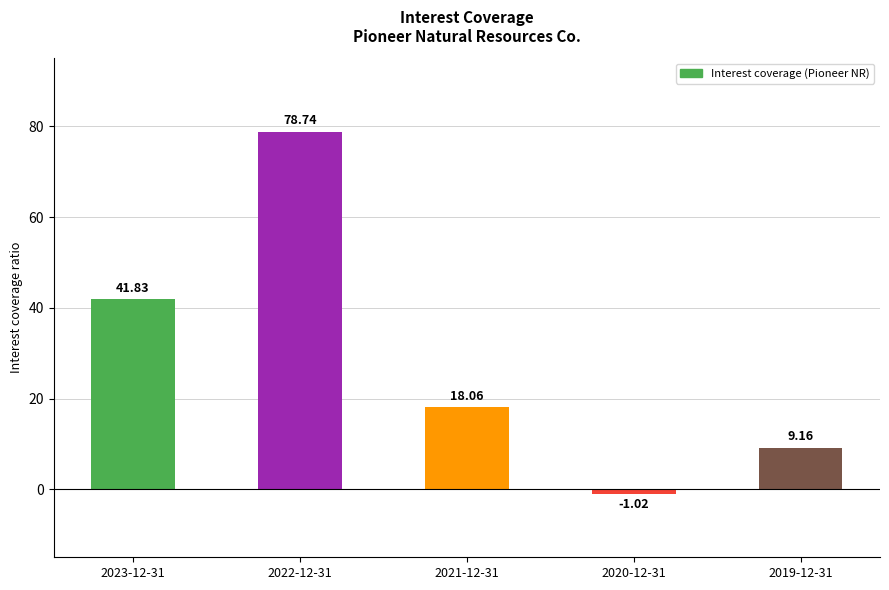

Which label corresponds to the smallest value in the chart?

2020-12-31